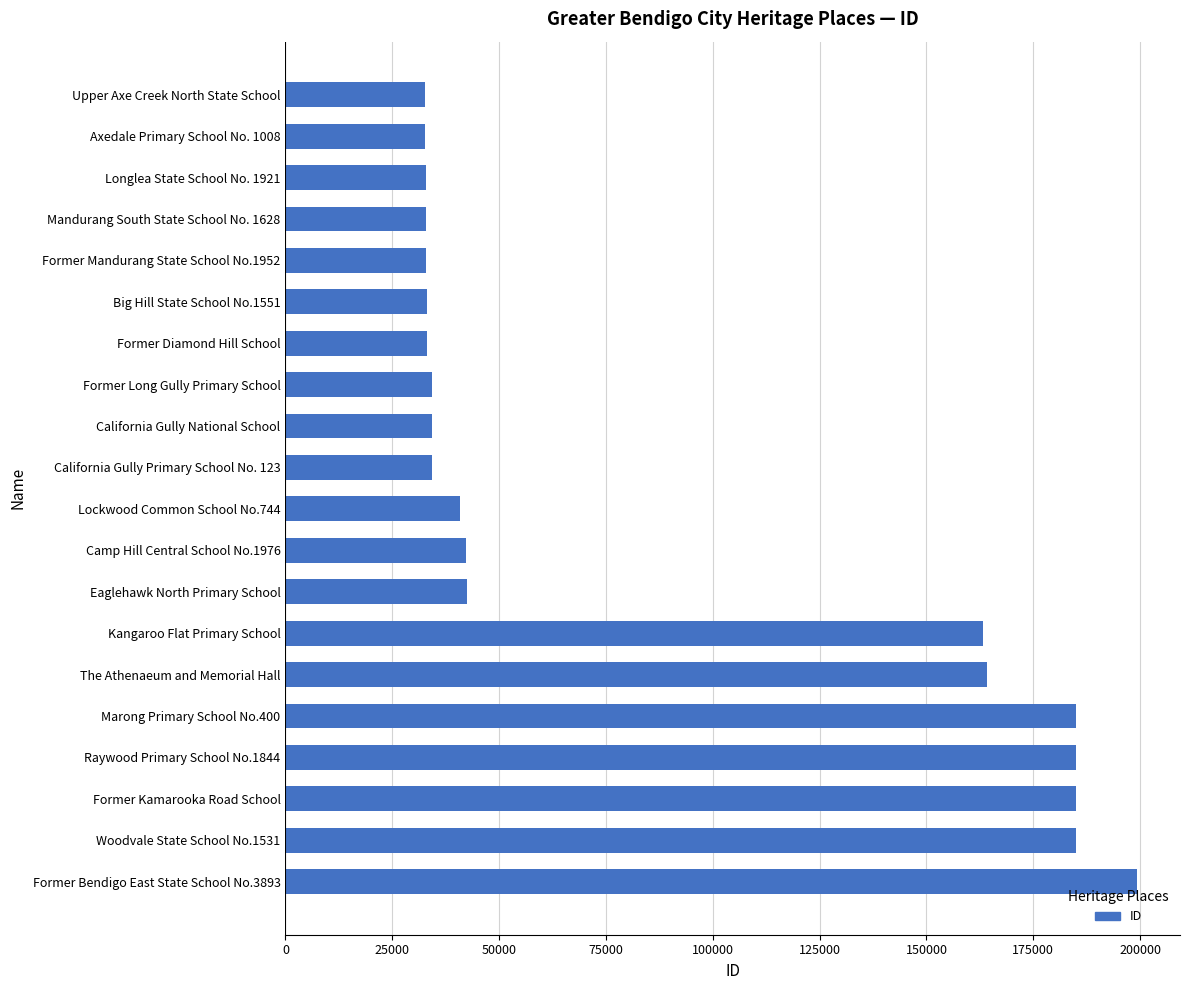

Which category has the highest value across all series?

Former Bendigo East State School No.3893